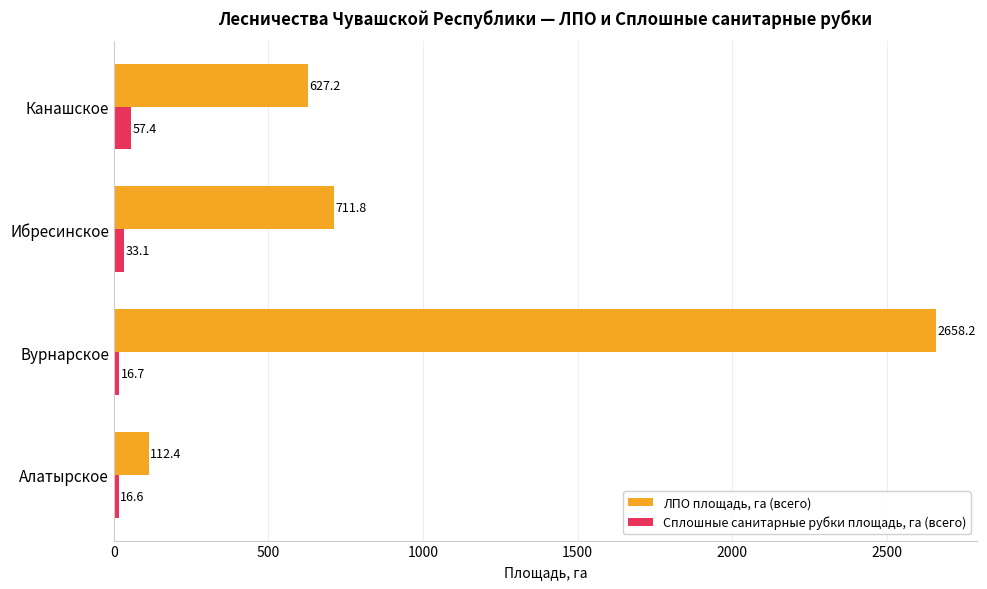

Which series has the largest total across all categories?

ЛПО площадь, га (всего)